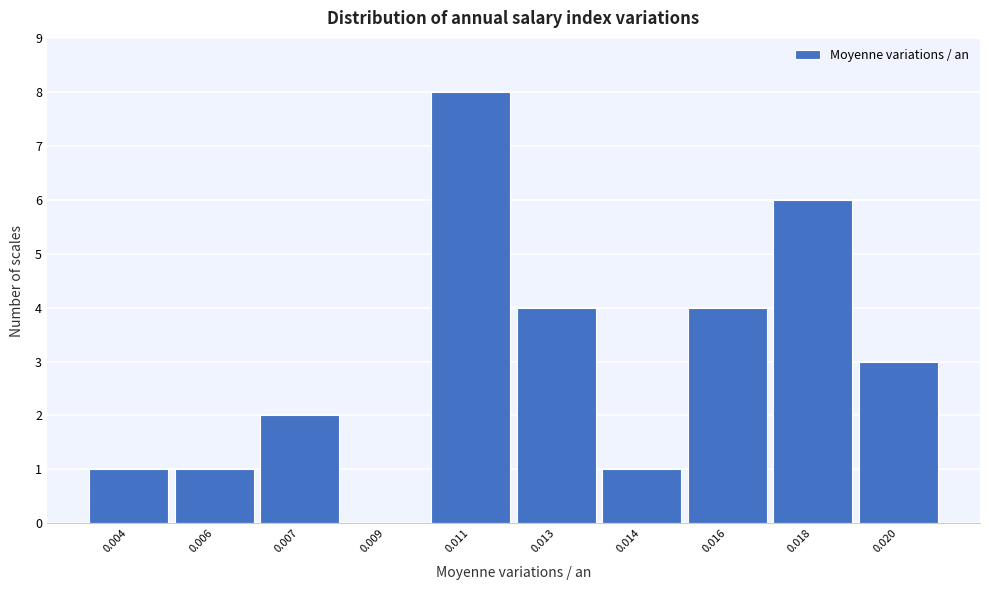

Reading left to right, what are all the values shown in this chart?

0.004=1	0.006=1	0.007=2	0.009=0	0.011=8	0.013=4	0.014=1	0.016=4	0.018=6	0.020=3